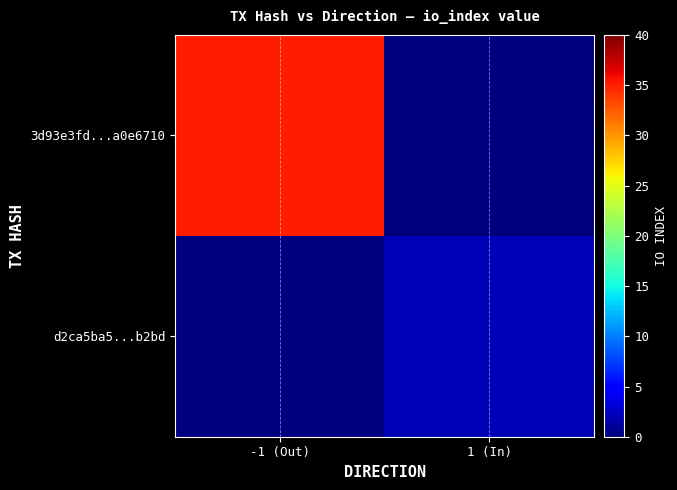

Which series has the largest total across all categories?

3d93e3fd...a0e6710